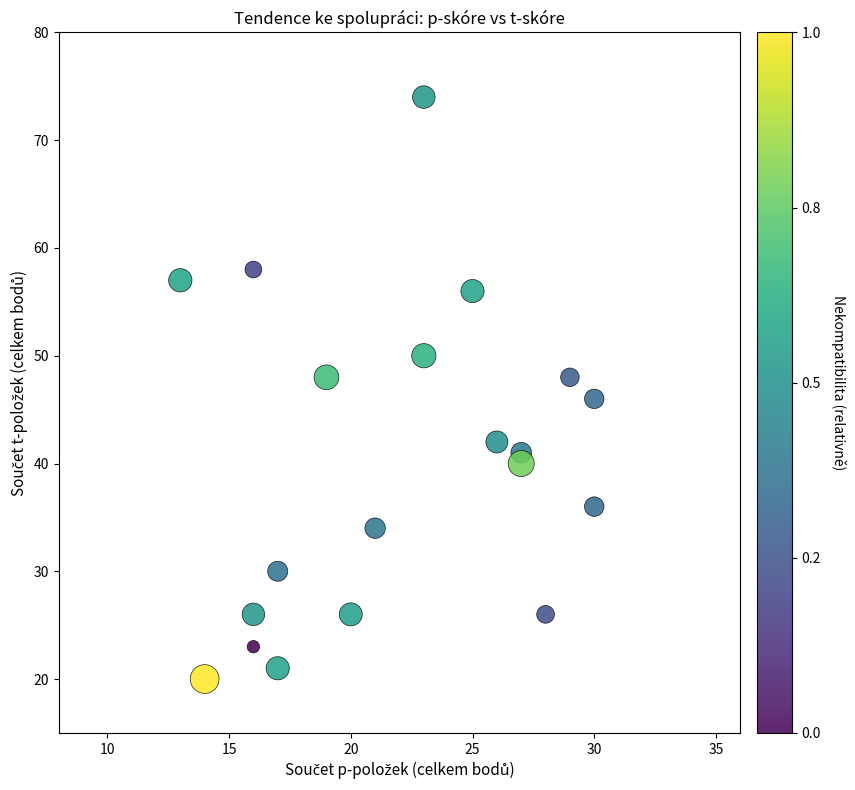

What is the range of X values (max minus min)?

17